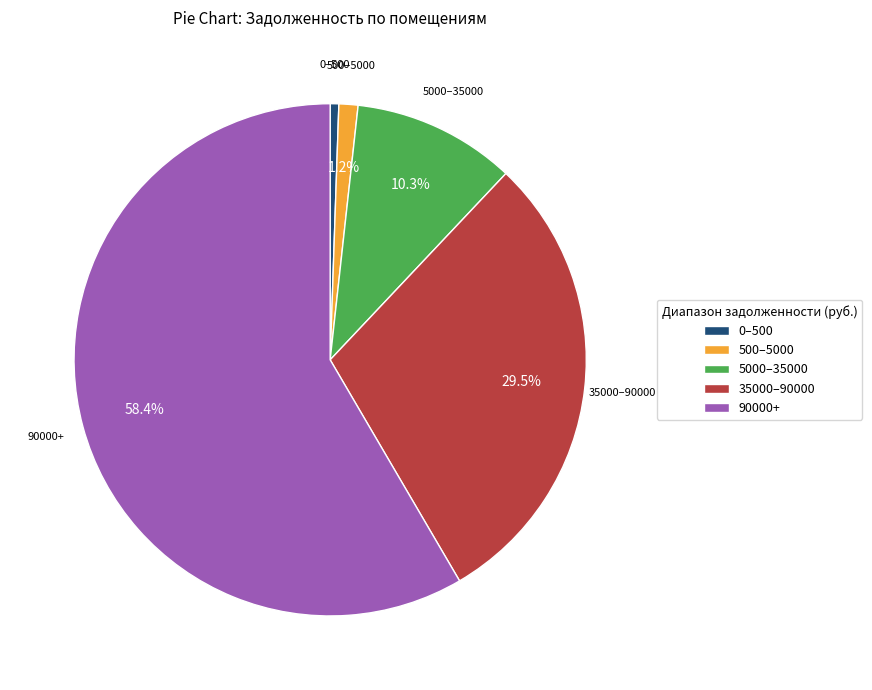

Approximately how many times larger is the value at 35000–90000 compared to 500–5000?

24.6